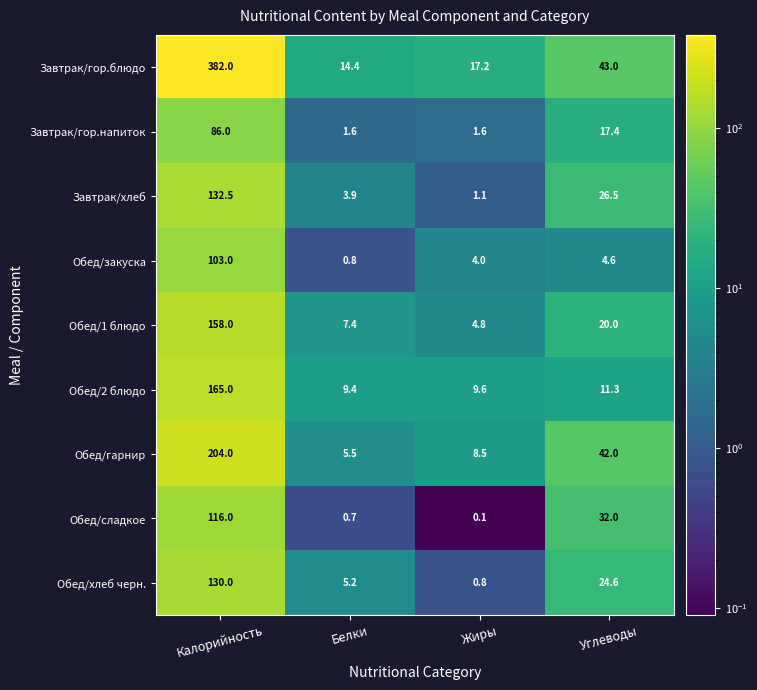

What is the sum of all Завтрак/хлеб values?

164.0